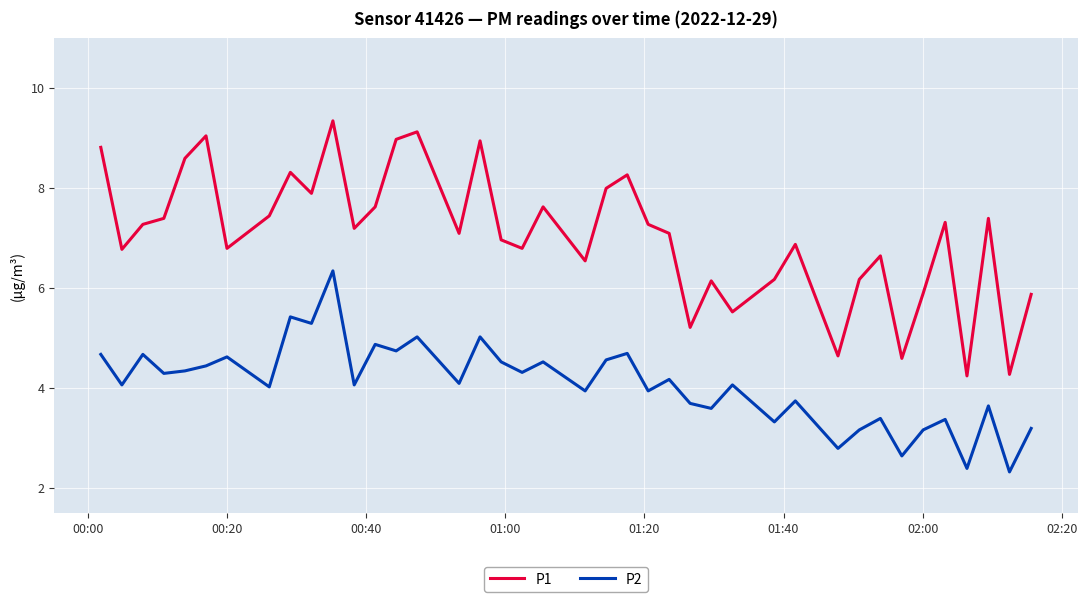

Which series has the largest range (max minus min)?

P1